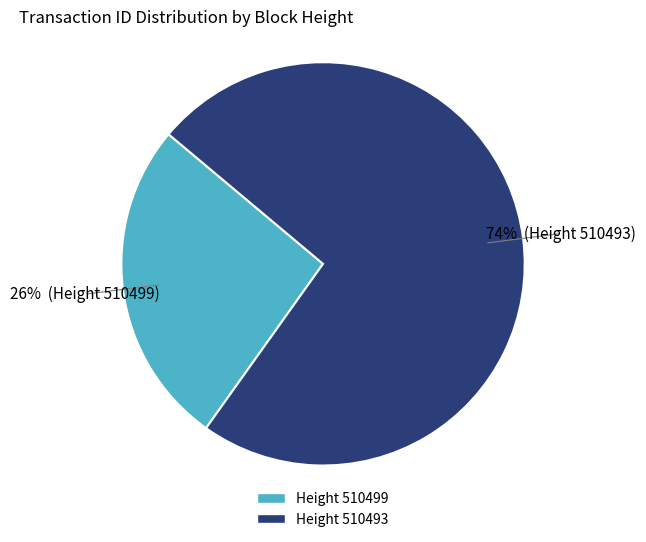

Count the number of slices in the pie.

2